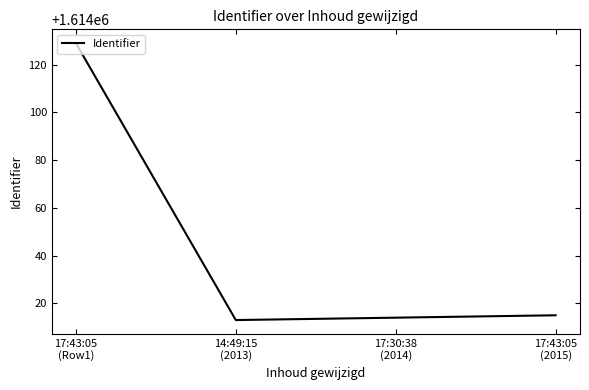

What is the greatest value displayed?

1614129